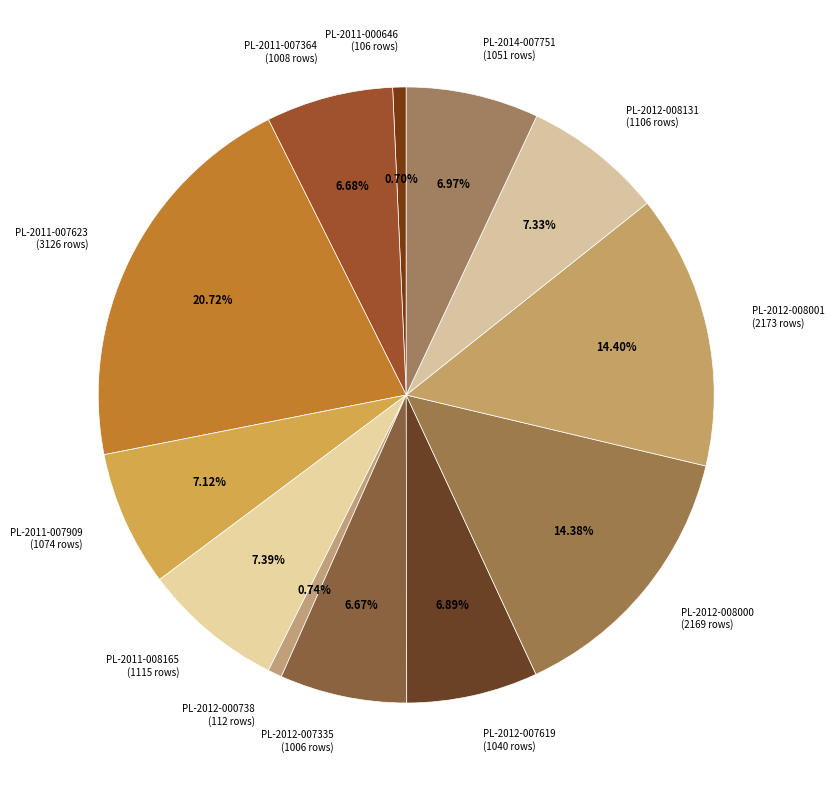

Count the number of slices in the pie.

12